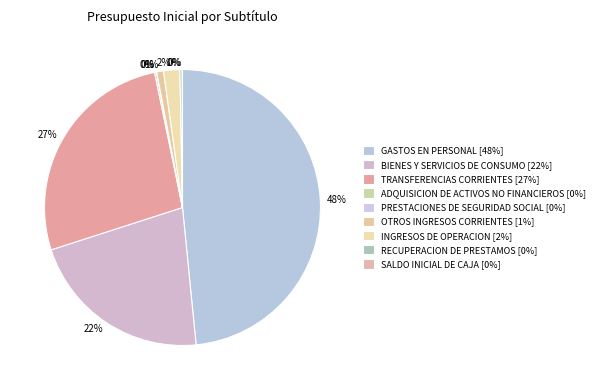

What percentage is the TRANSFERENCIAS CORRIENTES slice, to the nearest percent?

27%